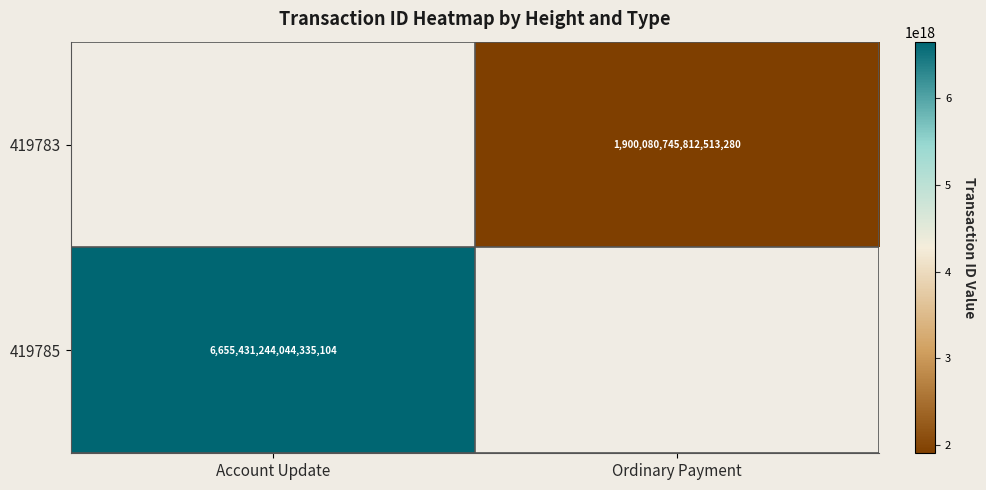

True or false: 419785 has a value of 6655431244044335104 at Account Update.

True